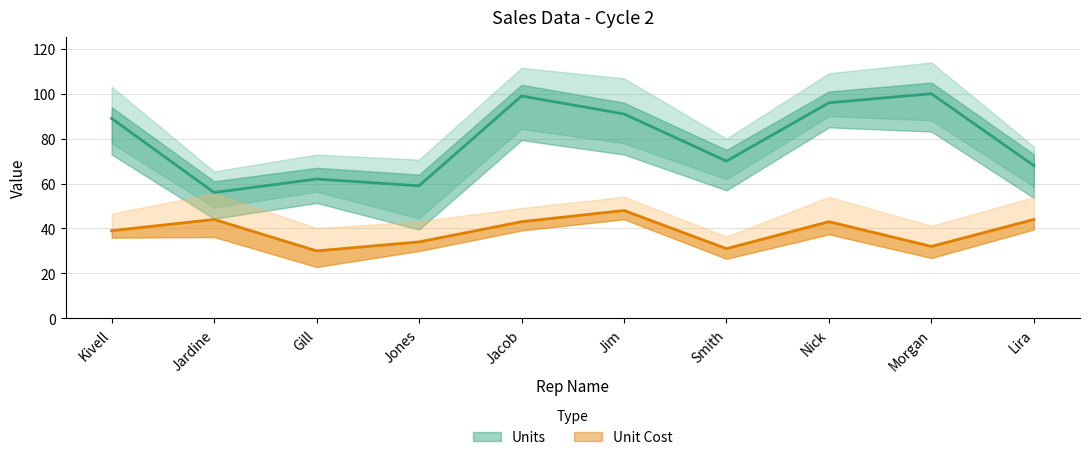

True or false: Units and Unit Cost intersect in this chart.

False